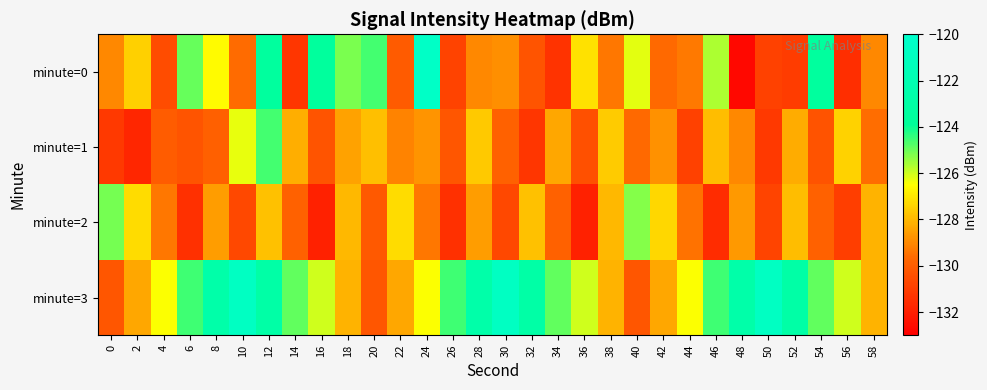

Reading left to right, transcribe all the data shown in this chart.

minute=0: 0=-129.0	2=-127.5	4=-130.5	6=-125.0	8=-126.6	10=-129.6	12=-123.5	14=-131.2	16=-123.6	18=-125.2	20=-124.6	22=-130.1	24=-120.4	26=-130.9	28=-129.0	30=-128.9	32=-130.3	34=-131.4	36=-127.1	38=-129.4	40=-126.2	42=-129.7	44=-129.3	46=-125.7	48=-132.7	50=-130.9	52=-131.0	54=-123.5	56=-131.5	58=-129.0
minute=1: 0=-131.1	2=-131.8	4=-130.0	6=-130.3	8=-129.9	10=-126.3	12=-124.6	14=-128.2	16=-130.3	18=-128.4	20=-127.8	22=-129.1	24=-128.8	26=-130.2	28=-127.7	30=-129.9	32=-131.2	34=-128.3	36=-130.5	38=-127.6	40=-129.7	42=-128.8	44=-130.9	46=-127.9	48=-129.0	50=-131.1	52=-128.2	54=-130.3	56=-127.5	58=-129.6
minute=2: 0=-125.1	2=-127.2	4=-129.3	6=-131.5	8=-128.6	10=-130.7	12=-127.8	14=-129.9	16=-131.9	18=-128.0	20=-130.1	22=-127.2	24=-129.3	26=-131.5	28=-128.6	30=-130.7	32=-127.8	34=-129.9	36=-131.9	38=-128.0	40=-125.2	42=-127.3	44=-129.5	46=-131.6	48=-128.7	50=-130.8	52=-127.9	54=-129.9	56=-131.0	58=-128.1
minute=3: 0=-130.2	2=-128.3	4=-126.5	6=-124.6	8=-122.7	10=-120.8	12=-122.9	14=-124.9	16=-126.0	18=-128.1	20=-130.2	22=-128.3	24=-126.5	26=-124.6	28=-122.7	30=-120.8	32=-122.9	34=-124.9	36=-126.0	38=-128.1	40=-130.2	42=-128.3	44=-126.5	46=-124.6	48=-122.7	50=-120.8	52=-122.9	54=-124.9	56=-126.0	58=-128.1